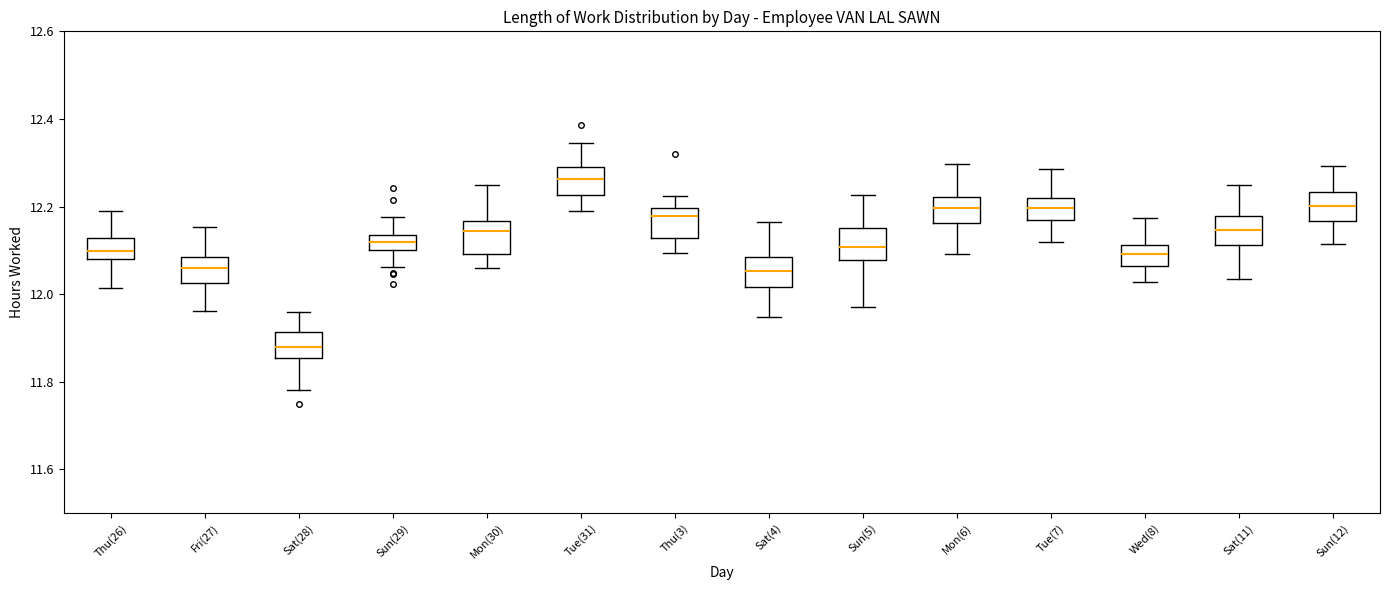

Reading left to right, transcribe this box plot: for each box, give where its median line is, the range the box spans, and where its two whiskers end, as read against the y-axis. The values are not printed on the chart, so give them approximately, as read against the axis.

Thu(26): median 12.10, box 12.08 to 12.12, whiskers 12.02 to 12.18
Fri(27): median 12.06, box 12.02 to 12.08, whiskers 11.96 to 12.16
Sat(28): median 11.88, box 11.86 to 11.92, whiskers 11.78 to 11.96
Sun(29): median 12.12, box 12.10 to 12.14, whiskers 12.06 to 12.18
Mon(30): median 12.14, box 12.10 to 12.16, whiskers 12.06 to 12.24
Tue(31): median 12.26, box 12.22 to 12.30, whiskers 12.20 to 12.34
Thu(3): median 12.18, box 12.12 to 12.20, whiskers 12.10 to 12.22
Sat(4): median 12.06, box 12.02 to 12.08, whiskers 11.94 to 12.16
Sun(5): median 12.10, box 12.08 to 12.16, whiskers 11.98 to 12.22
Mon(6): median 12.20, box 12.16 to 12.22, whiskers 12.10 to 12.30
Tue(7): median 12.20, box 12.16 to 12.22, whiskers 12.12 to 12.28
Wed(8): median 12.10, box 12.06 to 12.12, whiskers 12.02 to 12.18
Sat(11): median 12.14, box 12.12 to 12.18, whiskers 12.04 to 12.24
Sun(12): median 12.20, box 12.16 to 12.24, whiskers 12.12 to 12.30